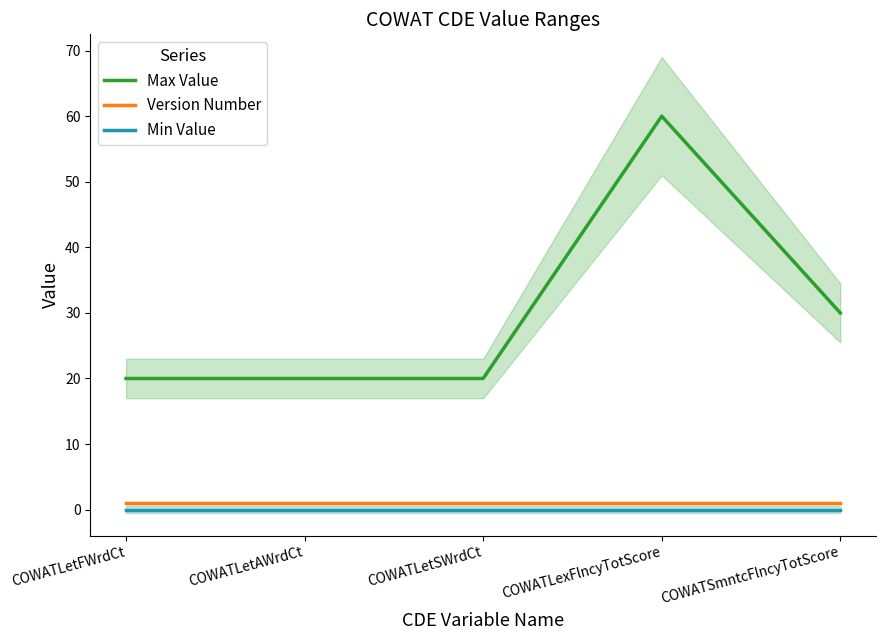

What is the difference between the Max Value values at COWATLexFlncyTotScore and COWATLetSWrdCt?

40